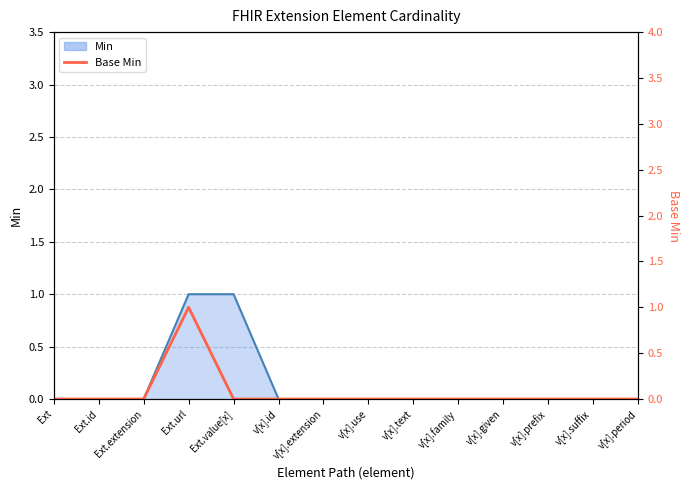

What is the change in value from Ext.url to v[x].prefix?

-1